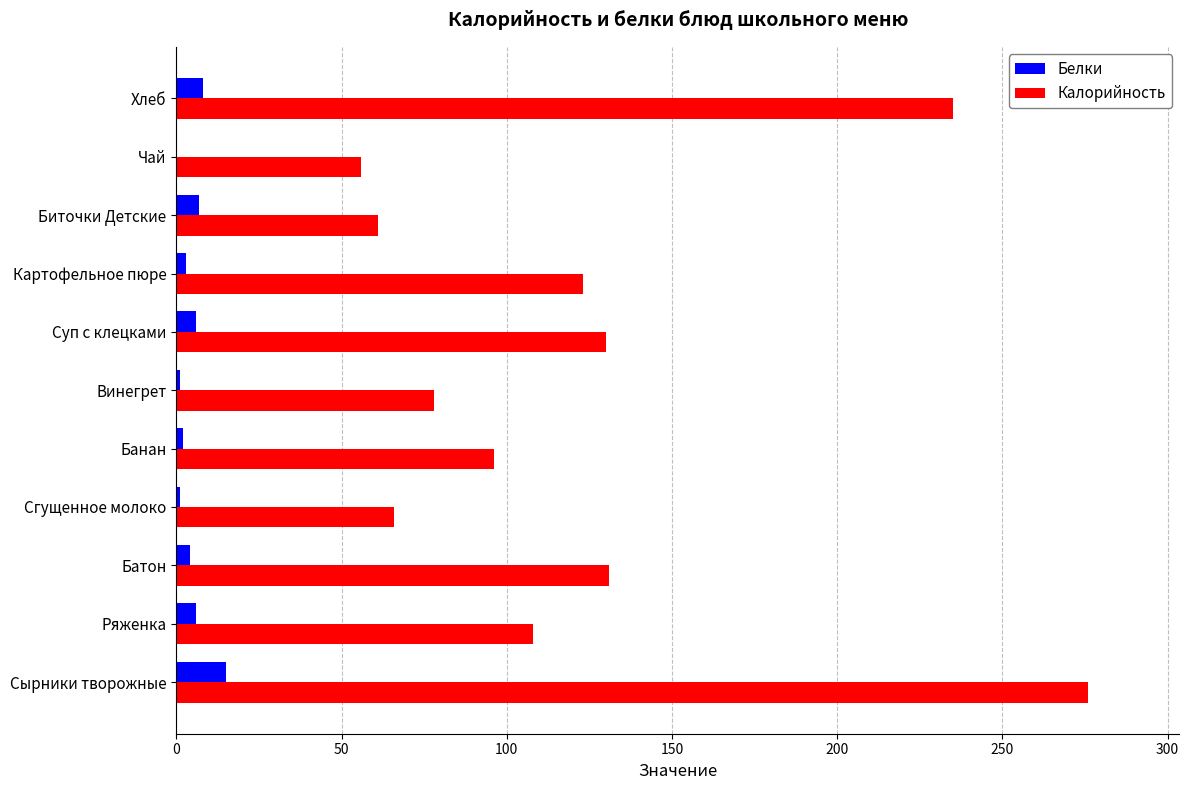

What are all the series names shown in the legend?

Белки, Калорийность